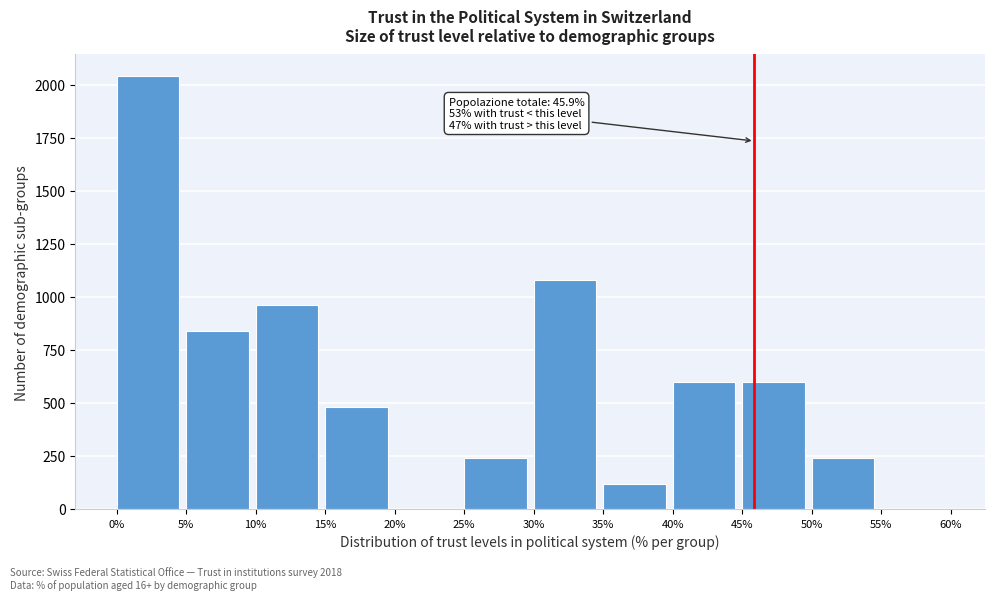

Which range on the x-axis has the tallest bar?

0% to 5%